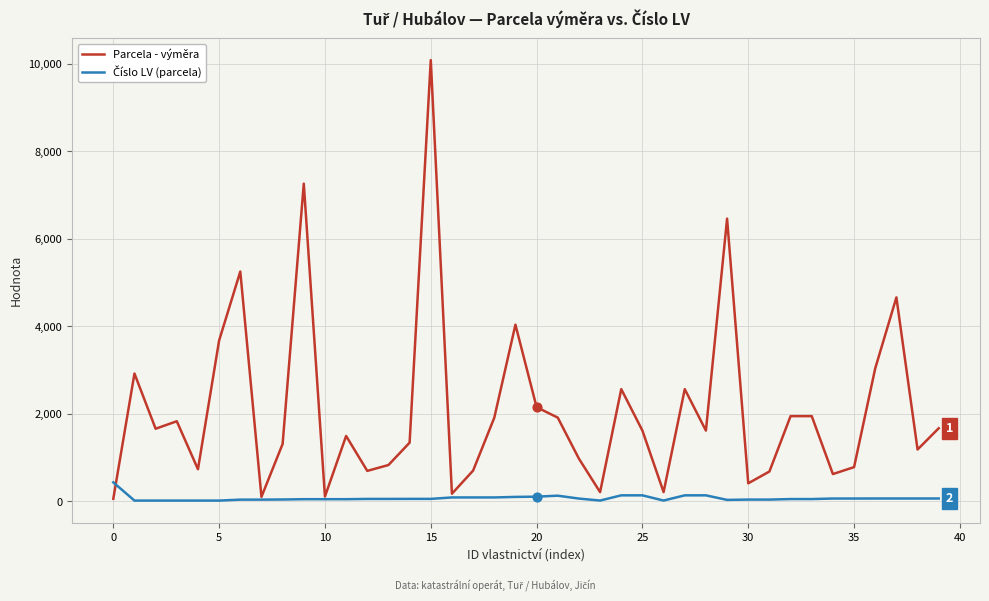

Which series has the largest total across all categories?

Parcela - výměra